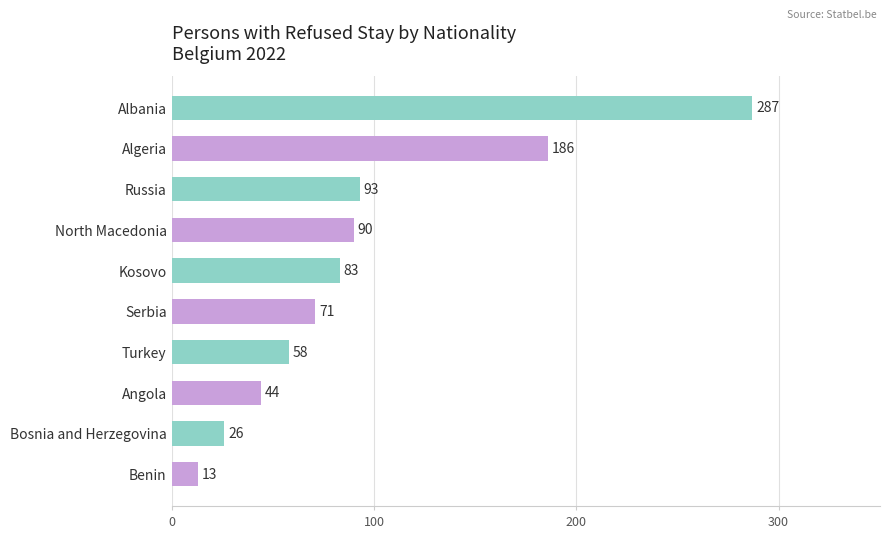

How many categories are shown in the chart?

10